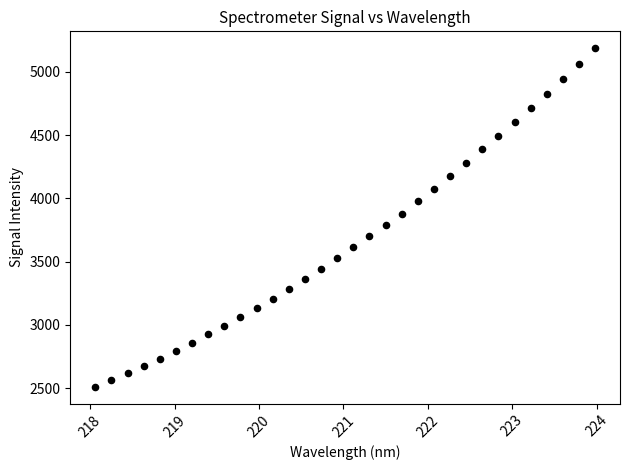

What is the range of Y values (max minus min)?

2675.4